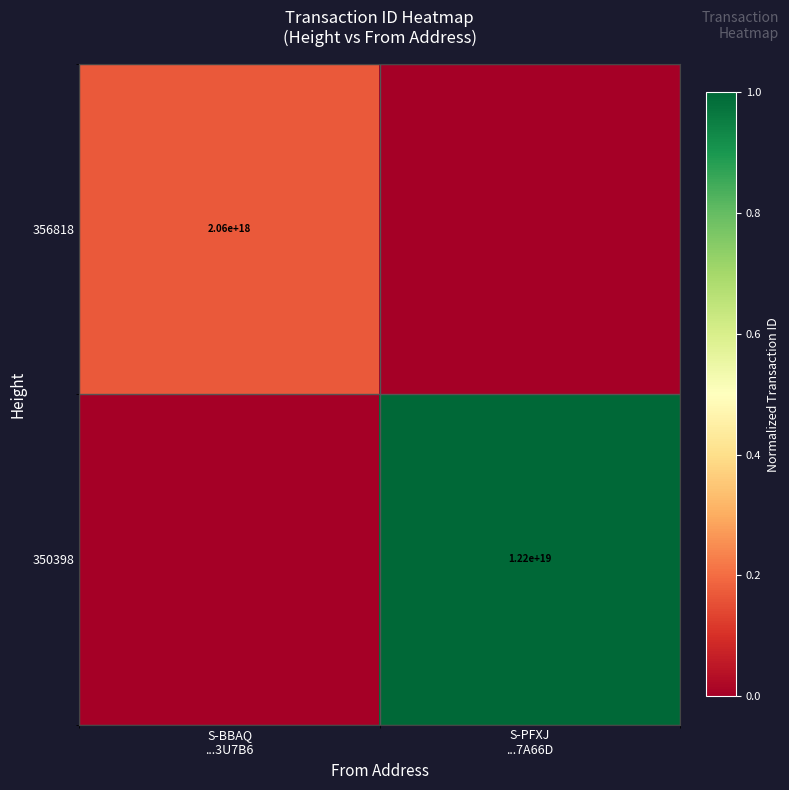

True or false: 350398 has a value of 0.6 at S-PFXJ ...7A66D.

False